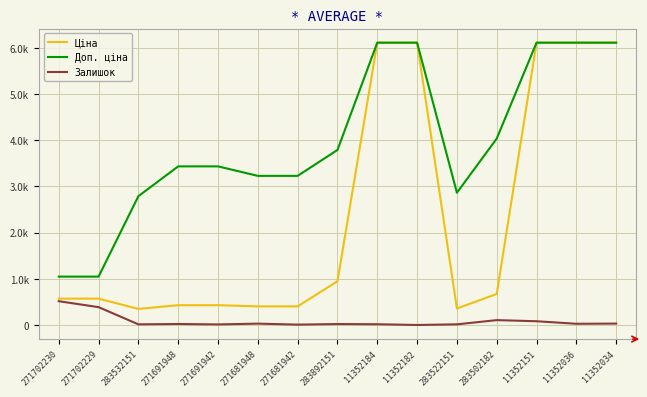

Reading right to left, transcribe all the data shown in this chart.

Ціна: 11352034=6112.5	11352036=6112.5	11352151=6112.5	283502182=672.7	283522151=358.0	11352182=6112.5	11352184=6112.5	283892151=947.6	271681942=403.6	271681948=403.6	271691942=429.3	271691948=429.3	283532151=348.6	271702229=571.6	271702230=571.6
Доп. ціна: 11352034=6112.5	11352036=6112.5	11352151=6112.5	283502182=4036.0	283522151=2863.8	11352182=6112.5	11352184=6112.5	283892151=3790.3	271681942=3228.8	271681948=3228.8	271691942=3434.6	271691948=3434.6	283532151=2789.2	271702229=1048.0	271702230=1048.0
Залишок: 11352034=31.0	11352036=27.0	11352151=82.0	283502182=106.0	283522151=15.0	11352182=1.0	11352184=17.0	283892151=21.0	271681942=9.0	271681948=30.0	271691942=13.0	271691948=22.0	283532151=15.0	271702229=387.0	271702230=516.0